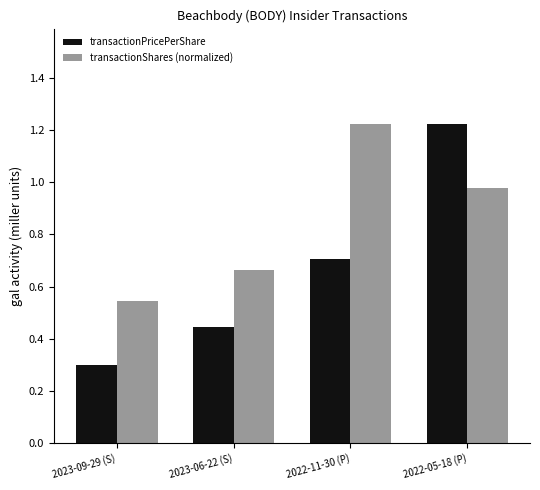

Count the transactionPricePerShare values in the range 0 to 1.

3